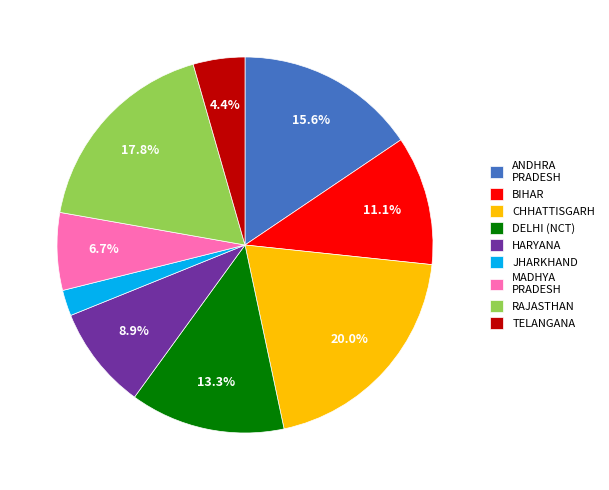

Between JHARKHAND and RAJASTHAN, which is larger?

RAJASTHAN